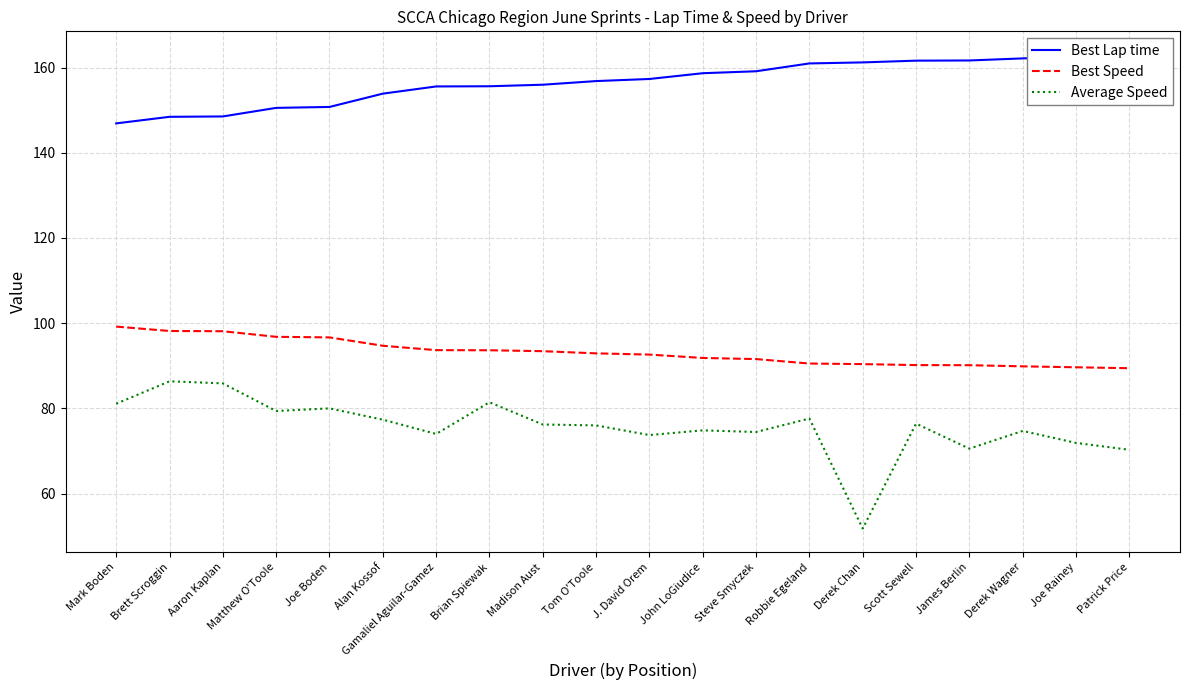

What is the average value of the Best Lap time series?

156.6